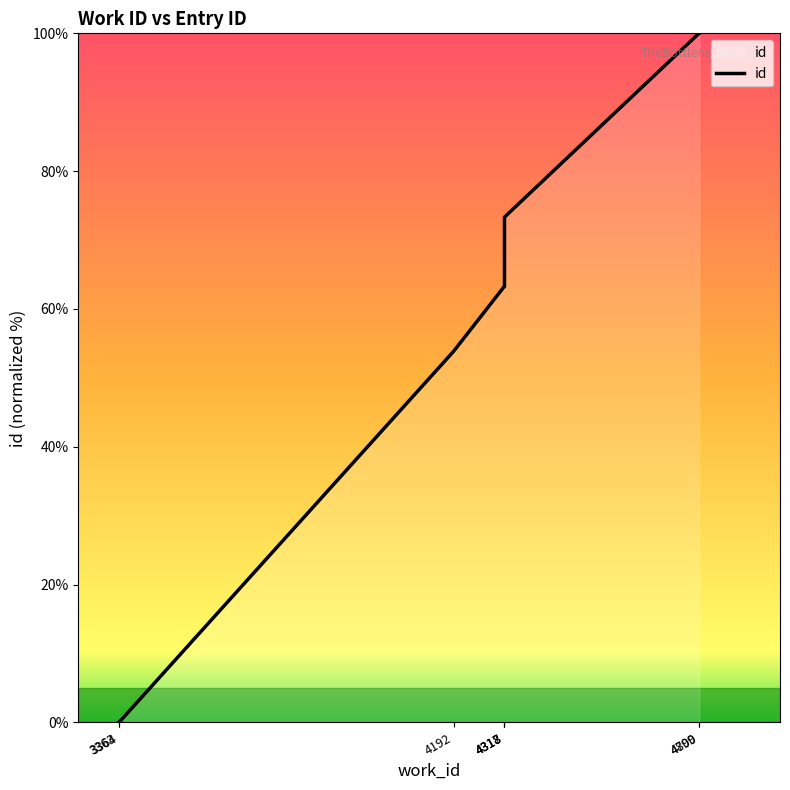

The chart shows a value of 63.2 at 4317. True or false?

True